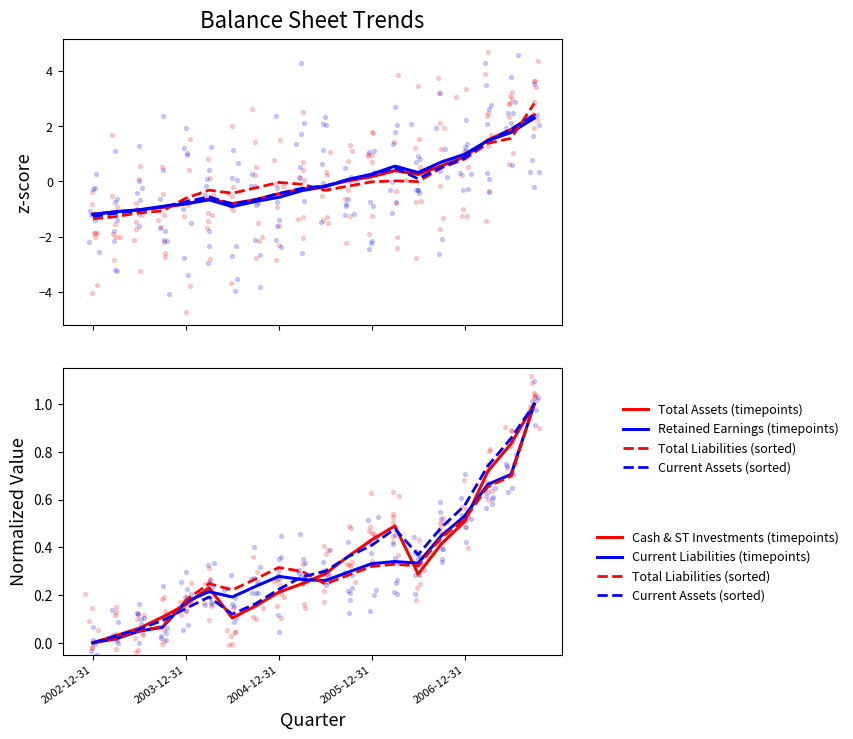

What are all the series names shown in the legend?

Total Assets (timepoints), Retained Earnings (timepoints), Total Liabilities (sorted), Current Assets (sorted), Cash & ST Investments (timepoints), Current Liabilities (timepoints)